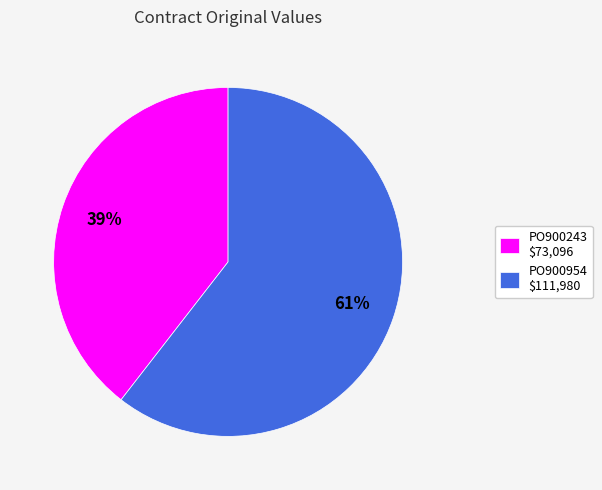

Which has a higher value, PO900954 or PO900243?

PO900954